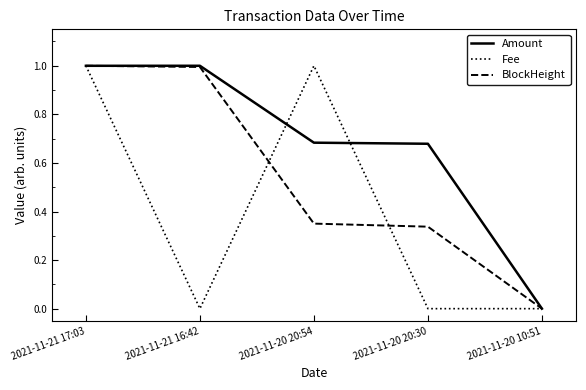

Which series has the largest total across all categories?

Amount